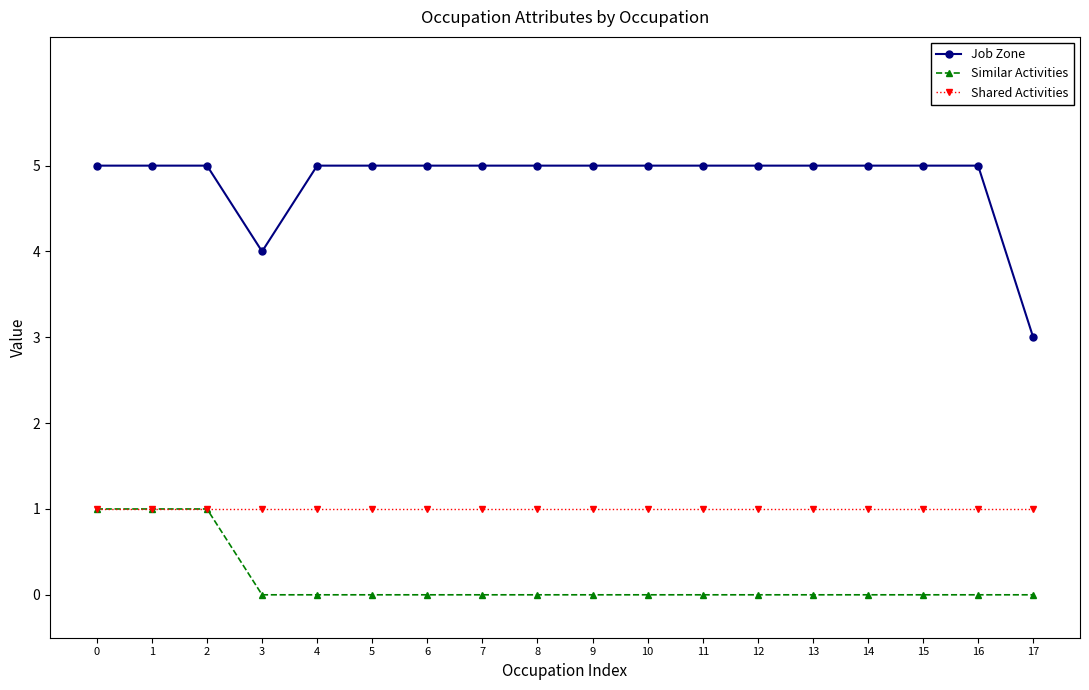

What is the difference between the highest and lowest values at 17?

3